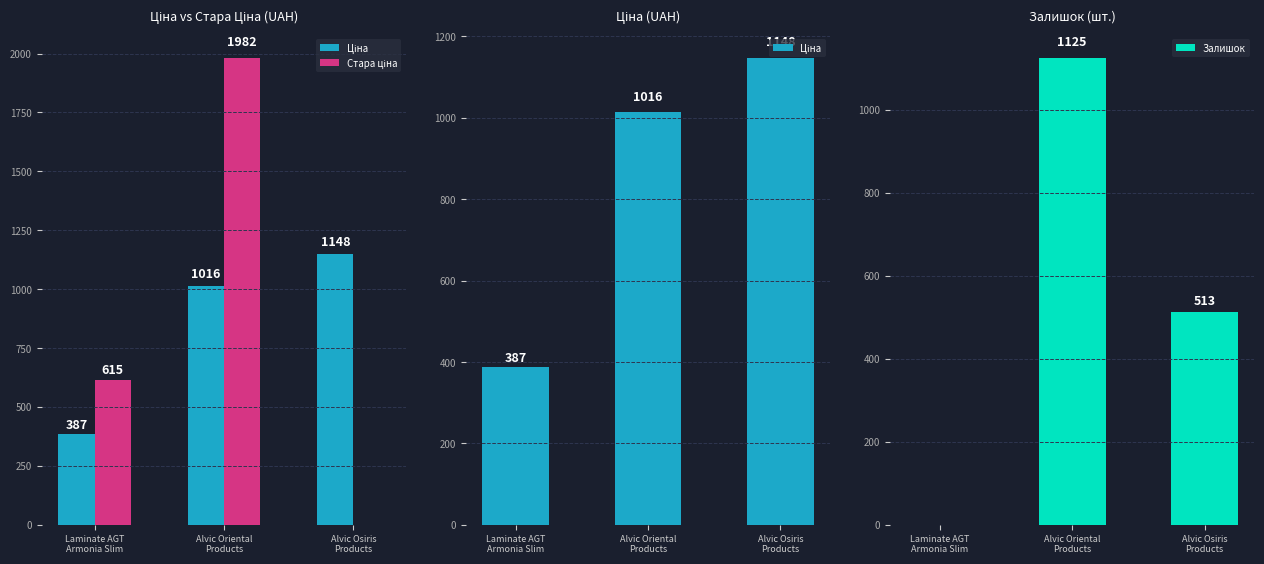

Reading left to right, list all the values displayed in this chart.

Ціна: 386.9	1015.6	1147.6
Стара ціна: 615.1	1982.1	0.0
Залишок: 0.0	1125.0	513.0